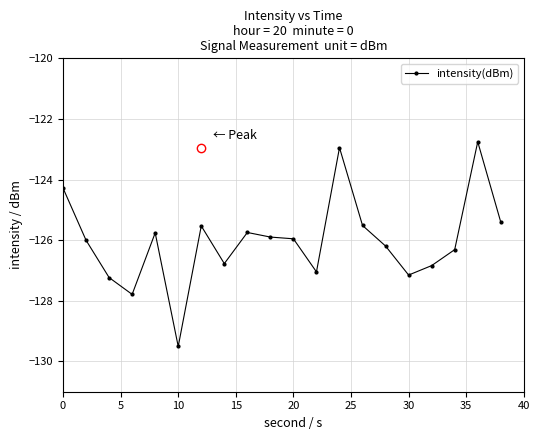

True or false: the data has more than 0 interior local peaks.

True